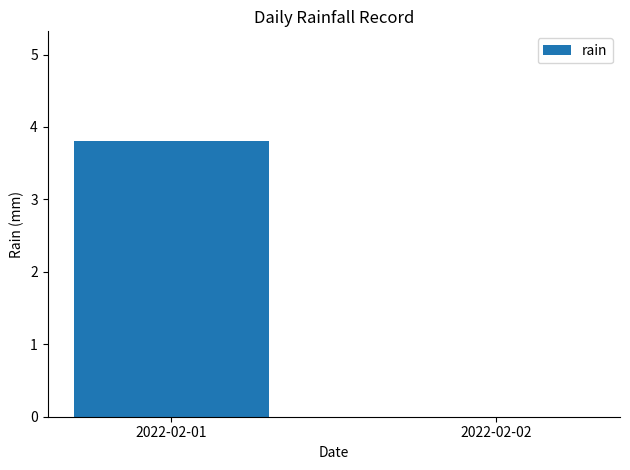

How many data points are above 3?

1